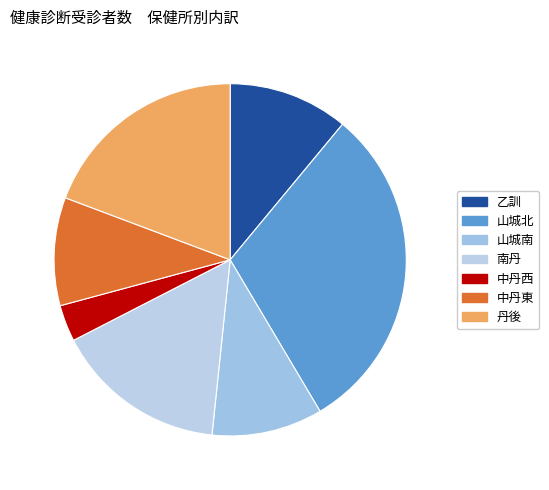

Is there a majority slice in this chart?

No